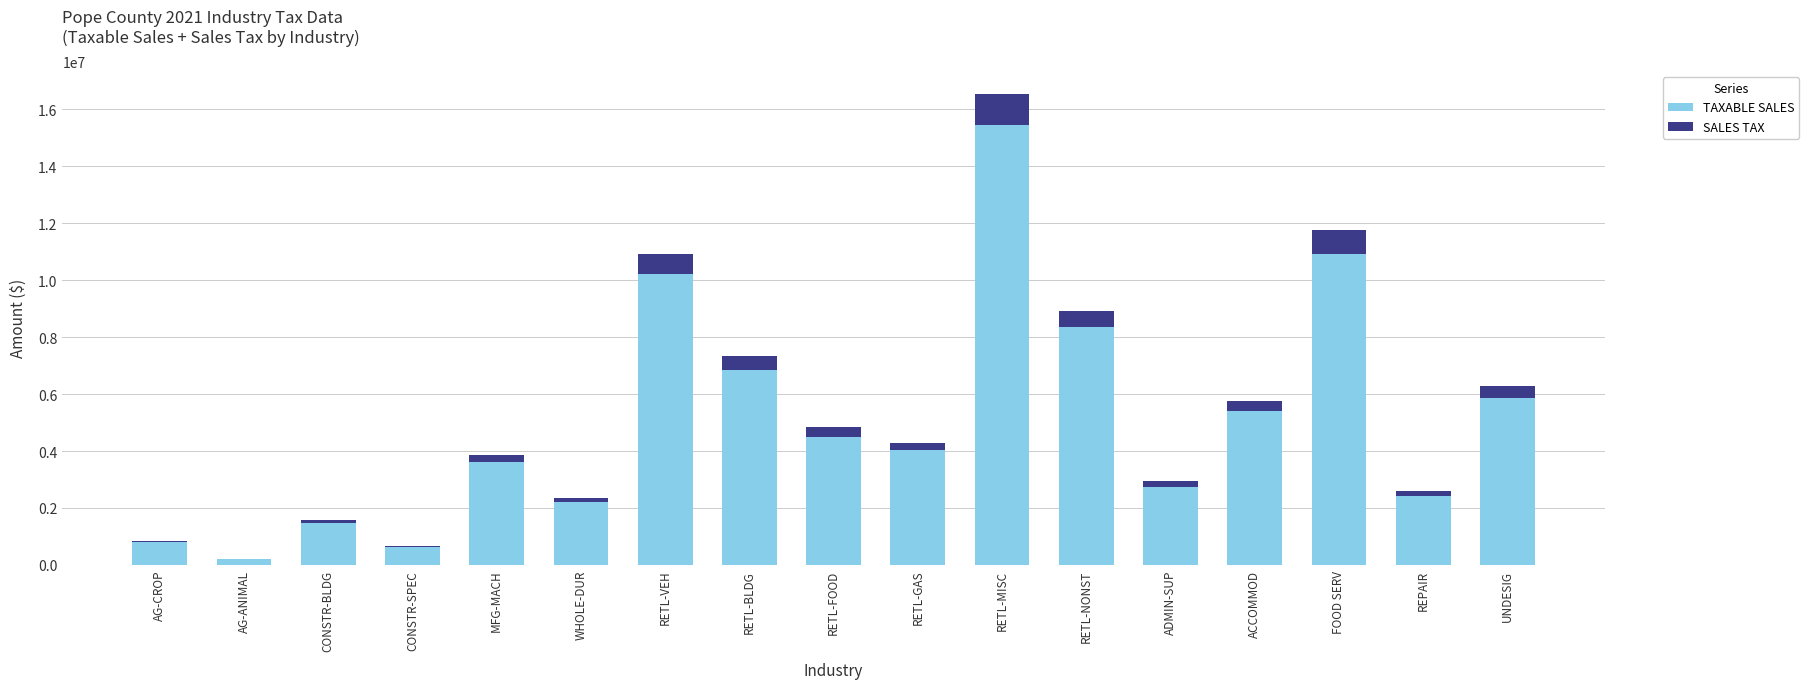

What is the total value across all series at MFG-MACH?

3860442